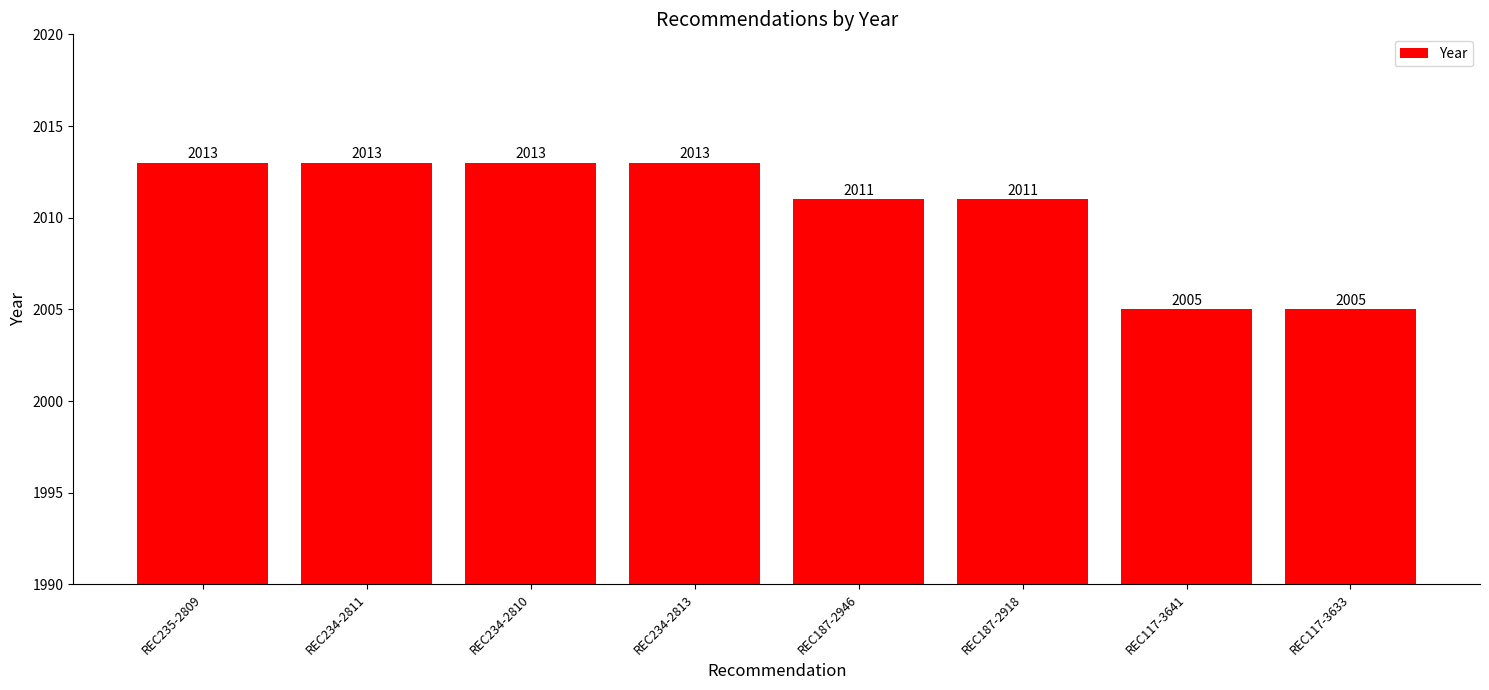

What position from the left is REC187-2918?

6